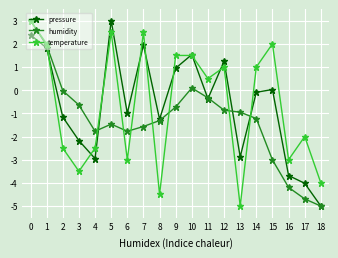

What is the value of the temperature point at the 19th from the left?

-4.0